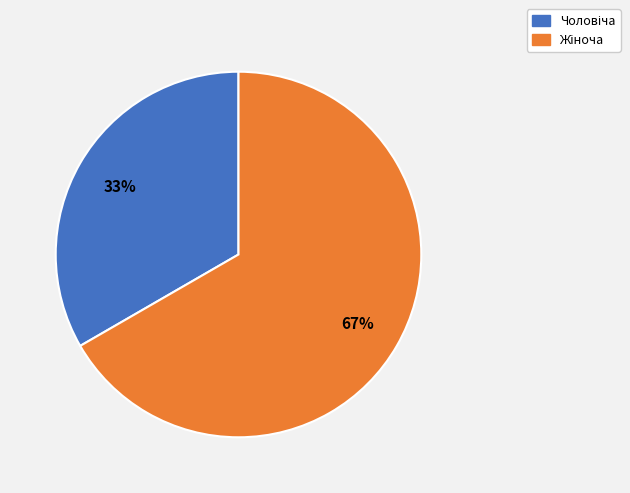

Does any single category account for the majority?

Yes